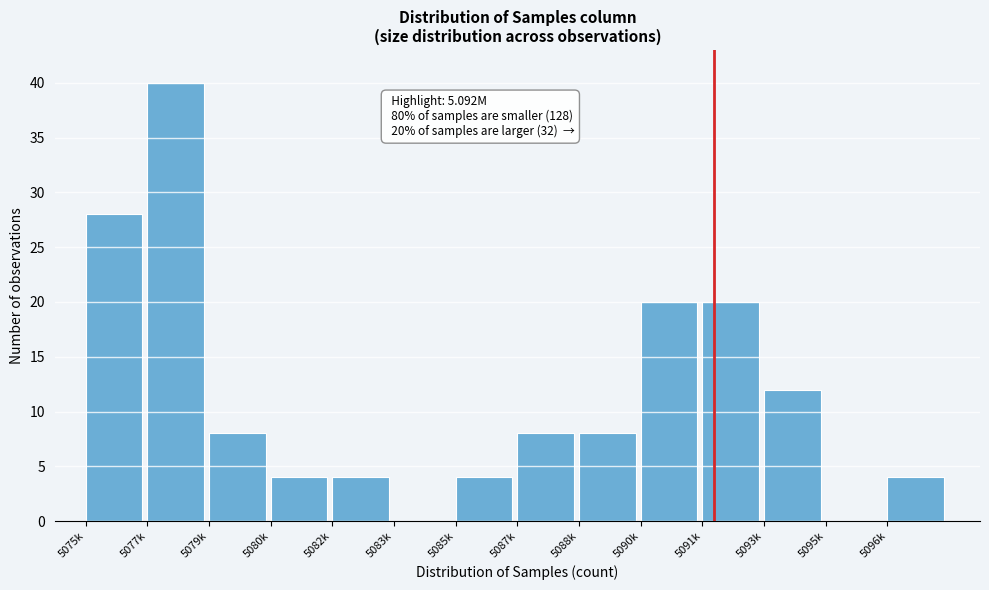

Reading left to right, what are all the values shown in this chart?

5075k=28	5077k=40	5079k=8	5080k=4	5082k=4	5083k=0	5085k=4	5087k=8	5088k=8	5090k=20	5091k=20	5093k=12	5095k=0	5096k=4